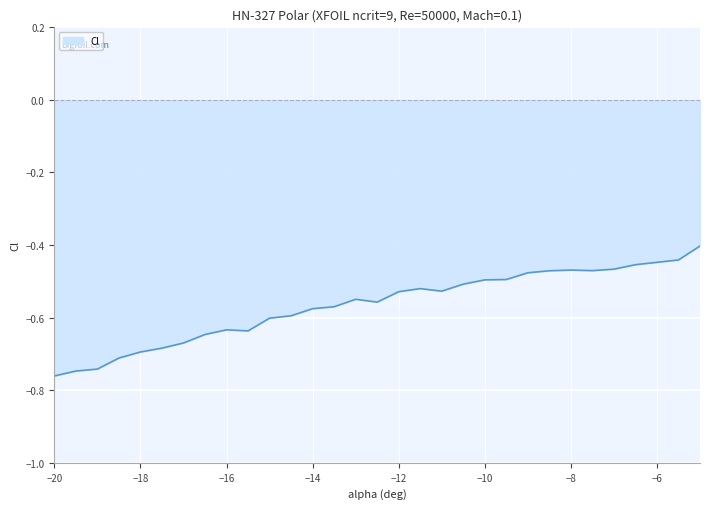

What is the difference between the maximum and minimum values?

0.4